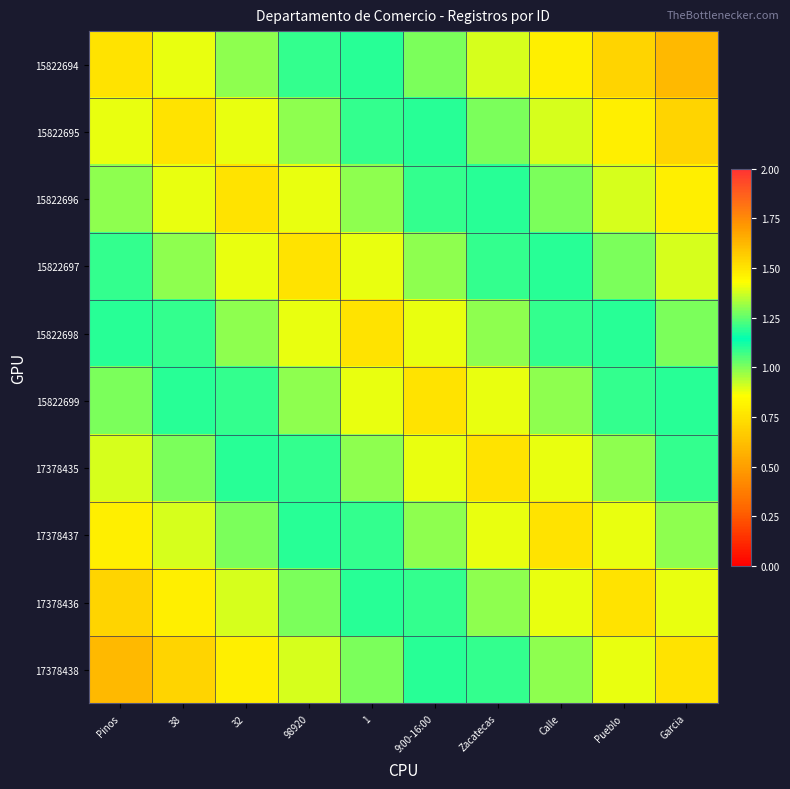

Between Garcia and 9:00-16:00, which is larger?

9:00-16:00